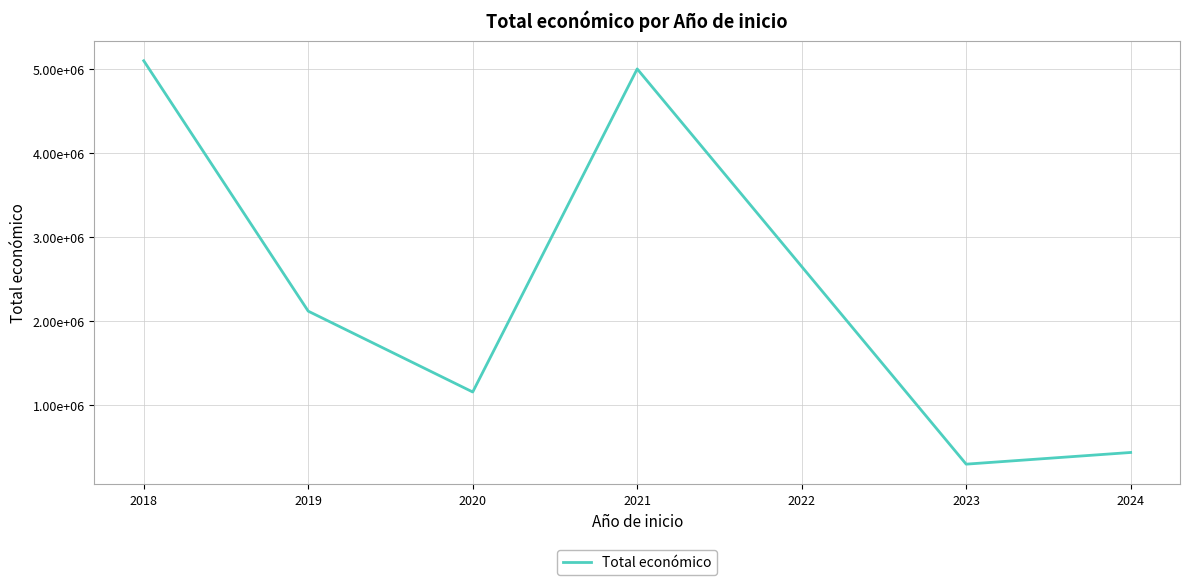

Is this an area chart (filled region under the line)?

No